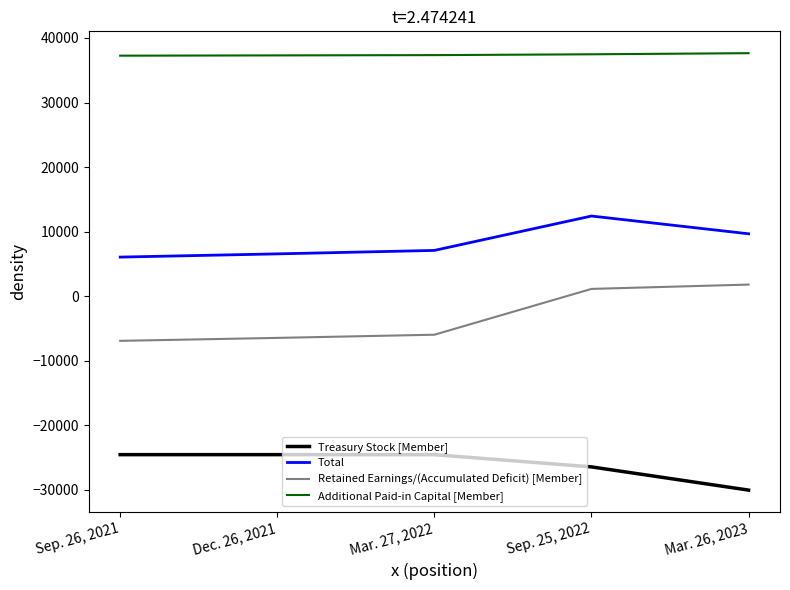

True or false: Total and Additional Paid-in Capital [Member] intersect in this chart.

False